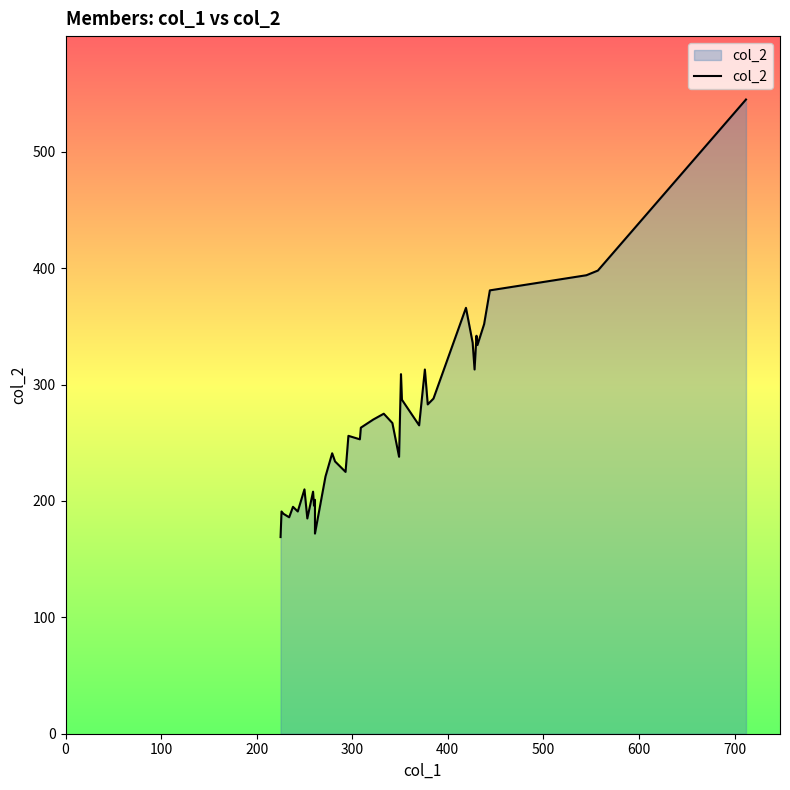

What is the value of the 33rd point from the left?

342